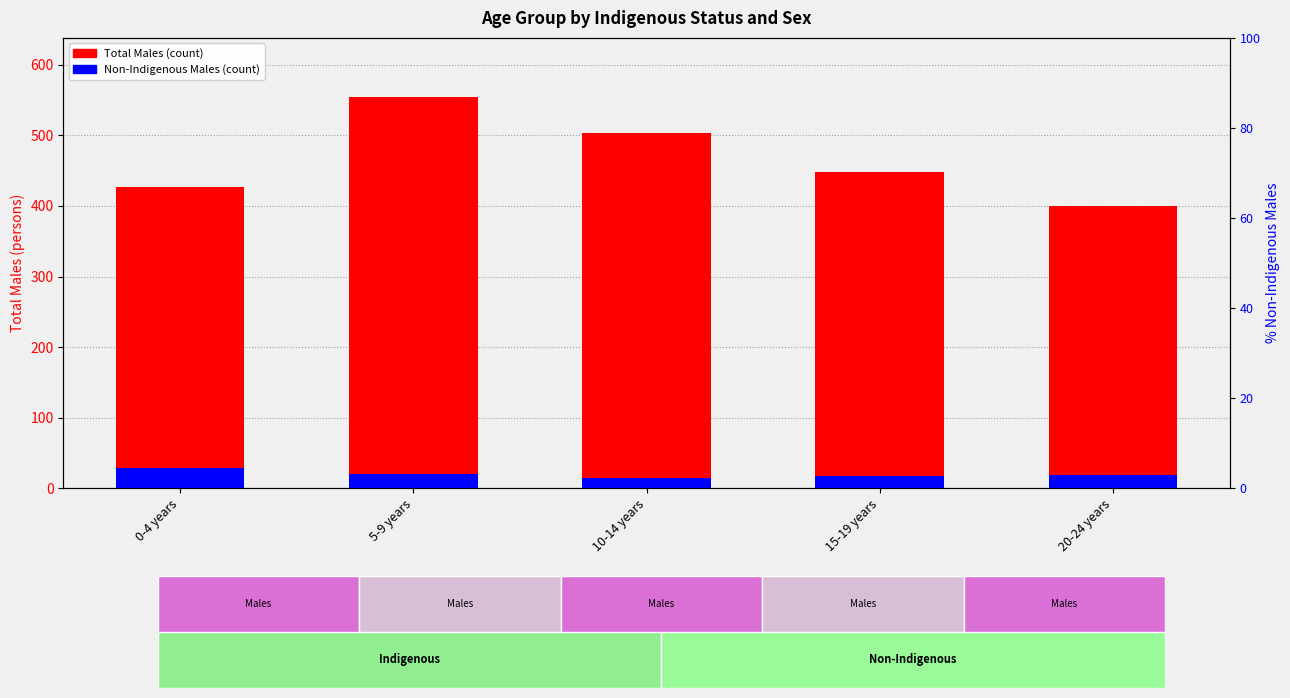

How many data points in Total Males are above 448?

2